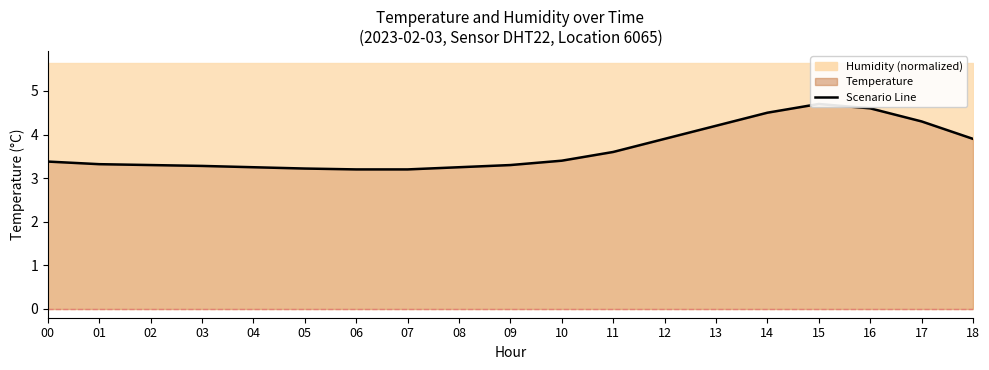

Read the value at 12.

3.9